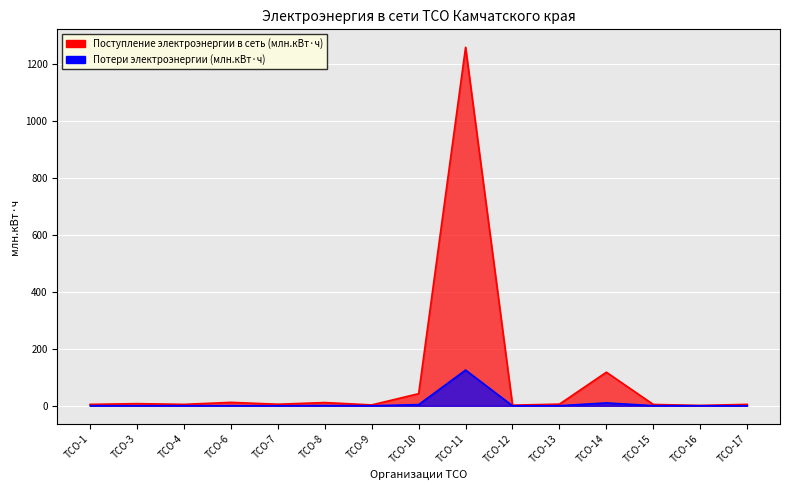

True or false: Поступление электроэнергии в сеть (млн.кВт·ч) has a value of 0.8 at ТСО-12.

False